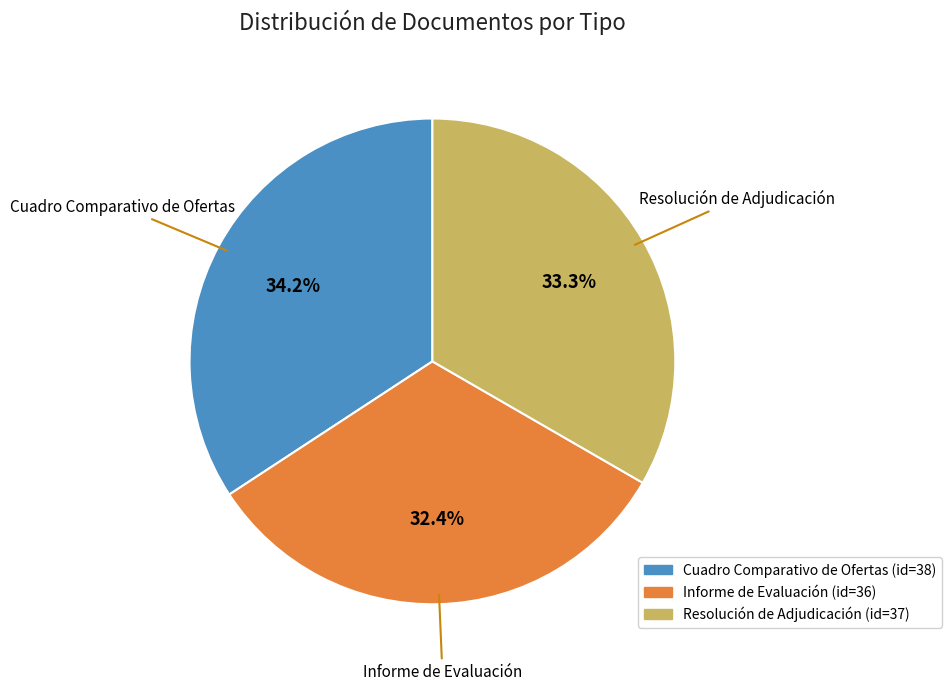

Is it true that Cuadro Comparativo de Ofertas is 24% of the pie?

False